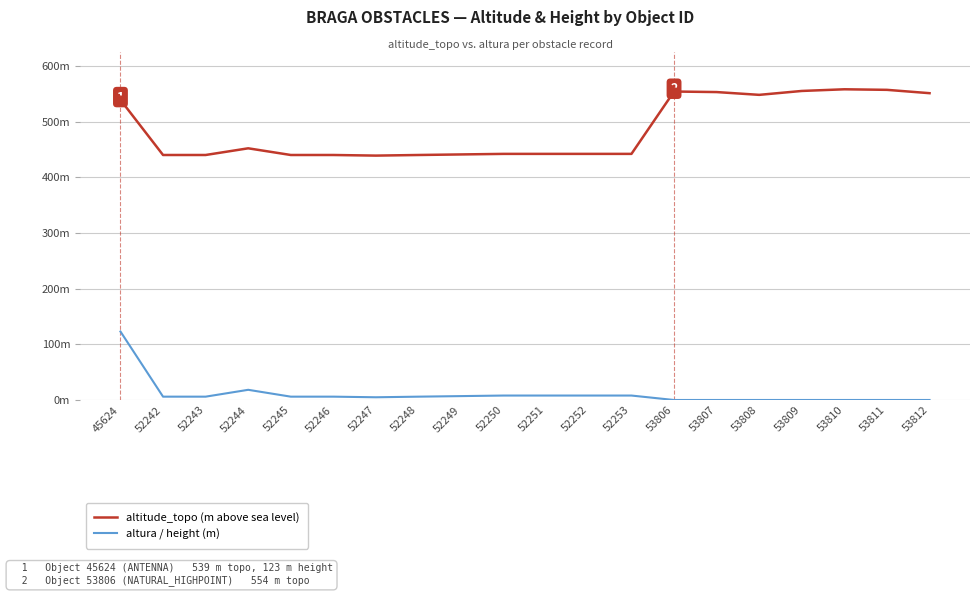

Which series has the largest total across all categories?

altitude_topo (m above sea level)